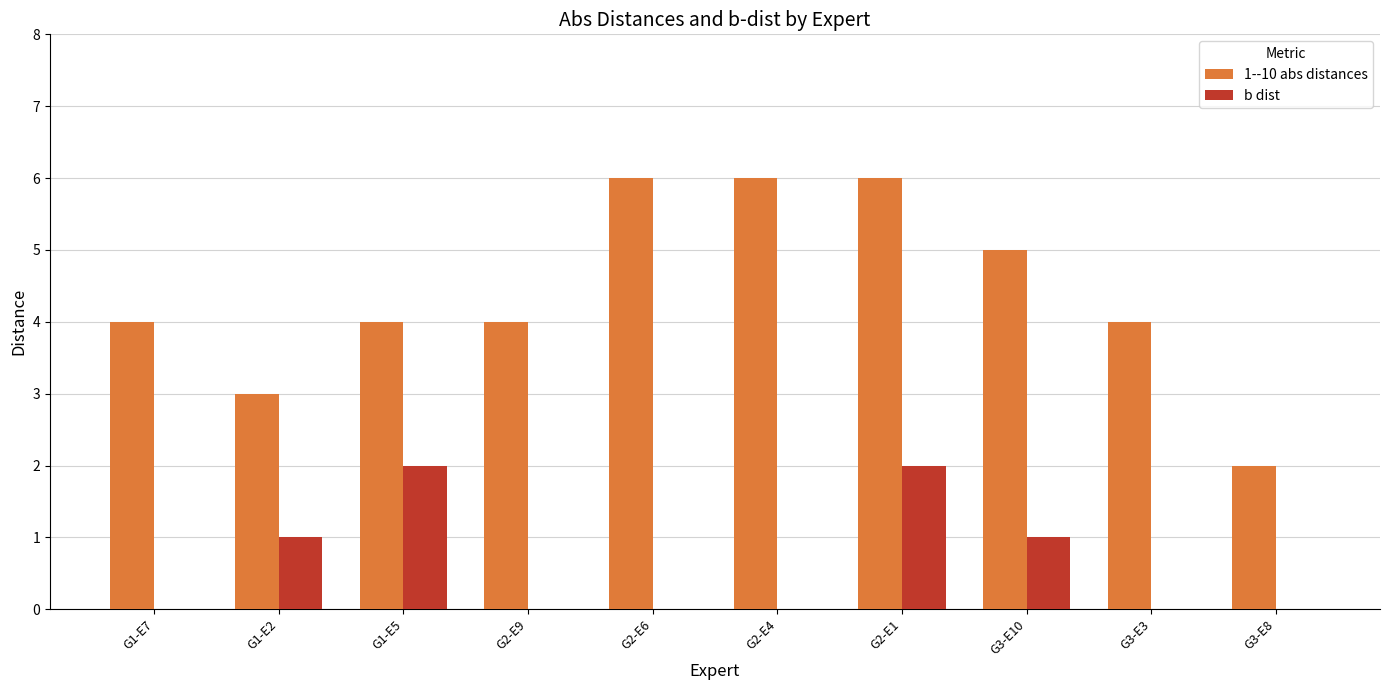

The value of 1--10 abs distances at G3-E8 is 2. True or false?

True